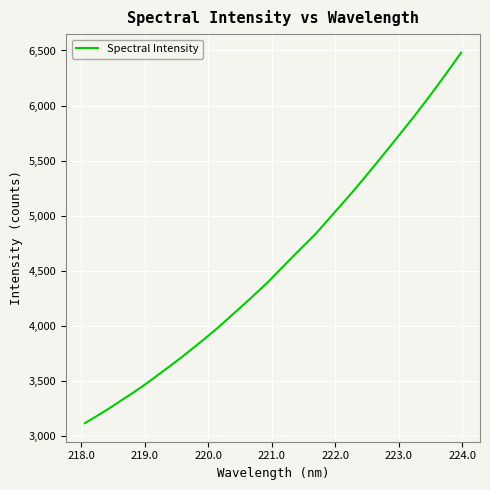

What is the difference between the maximum and minimum values?

3360.4